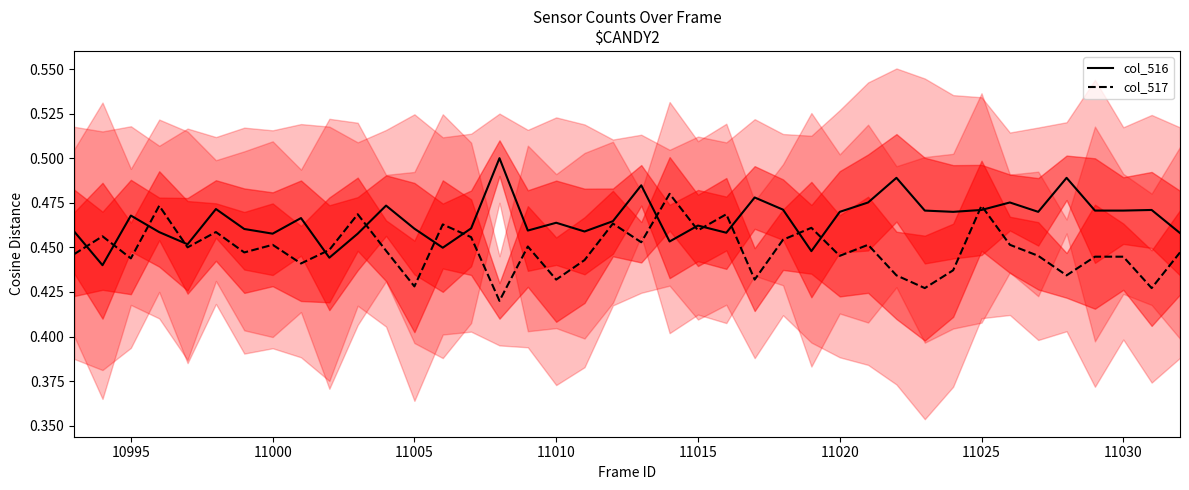

At how many categories does at least one series exceed 0?

40